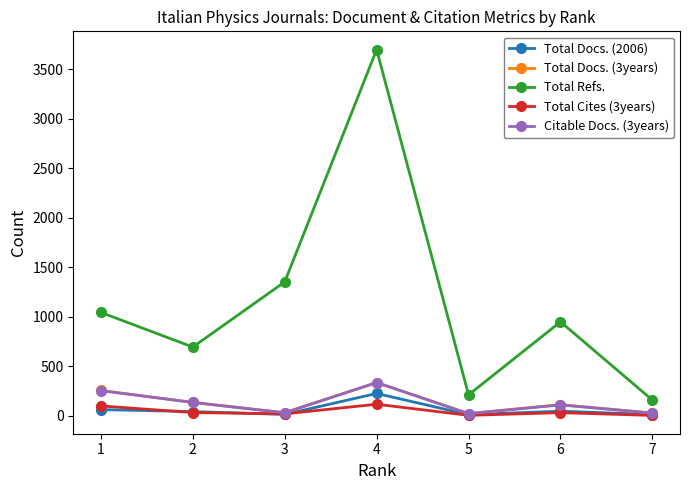

What is the minimum value for Total Refs.?

157